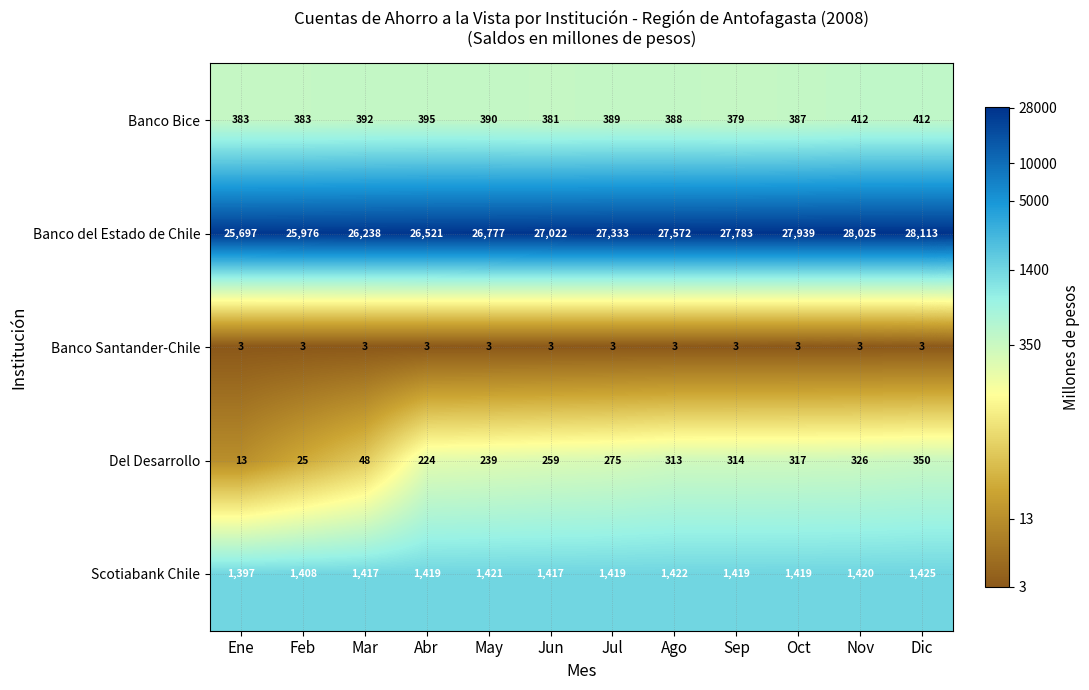

What is the spread (max minus min) of values at Feb?

25973